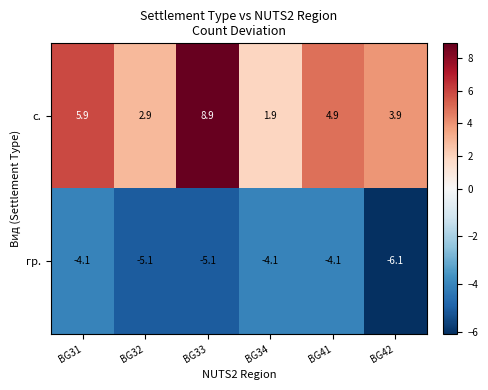

List the series in order of their overall mean, lowest first.

гр., с.